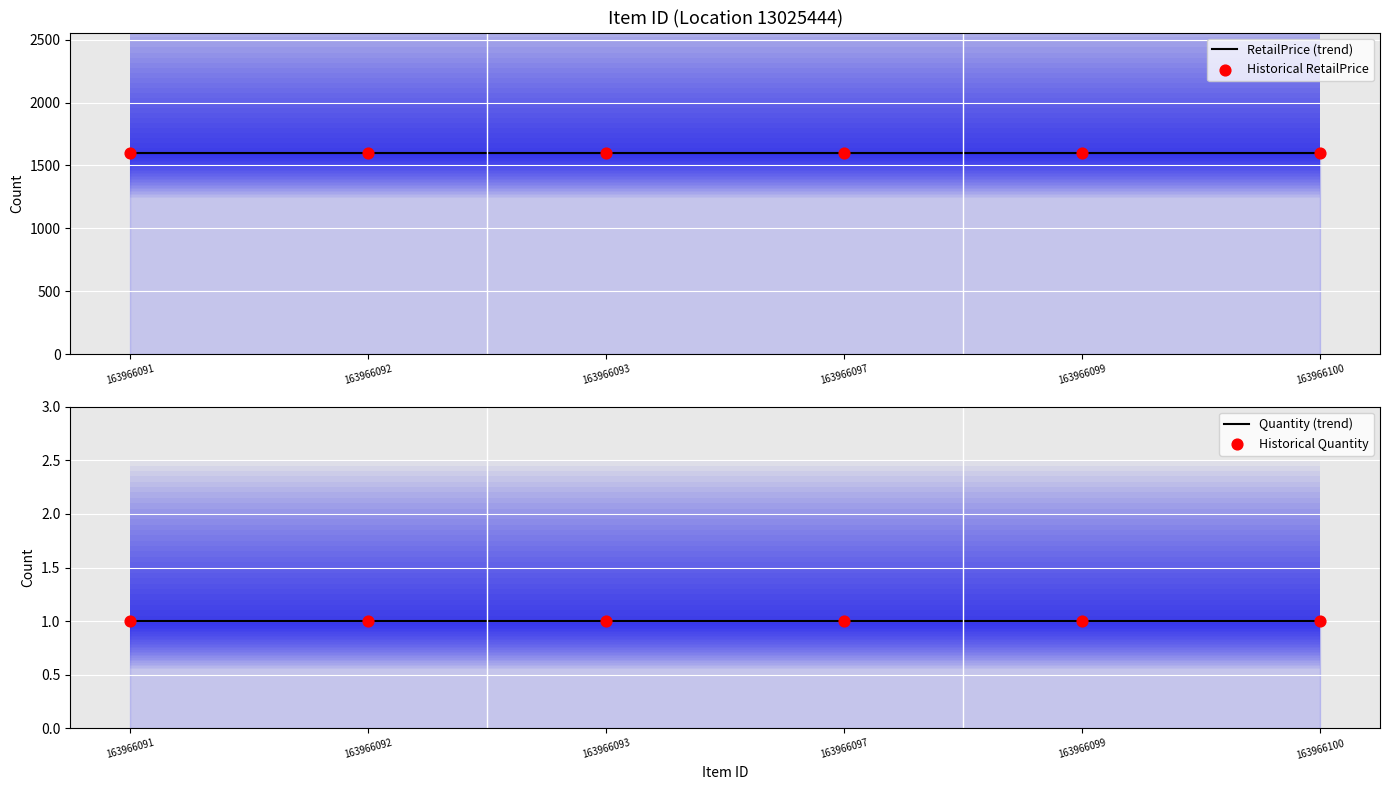

What are all the series names shown in the legend?

RetailPrice (trend), Historical RetailPrice, Quantity (trend), Historical Quantity